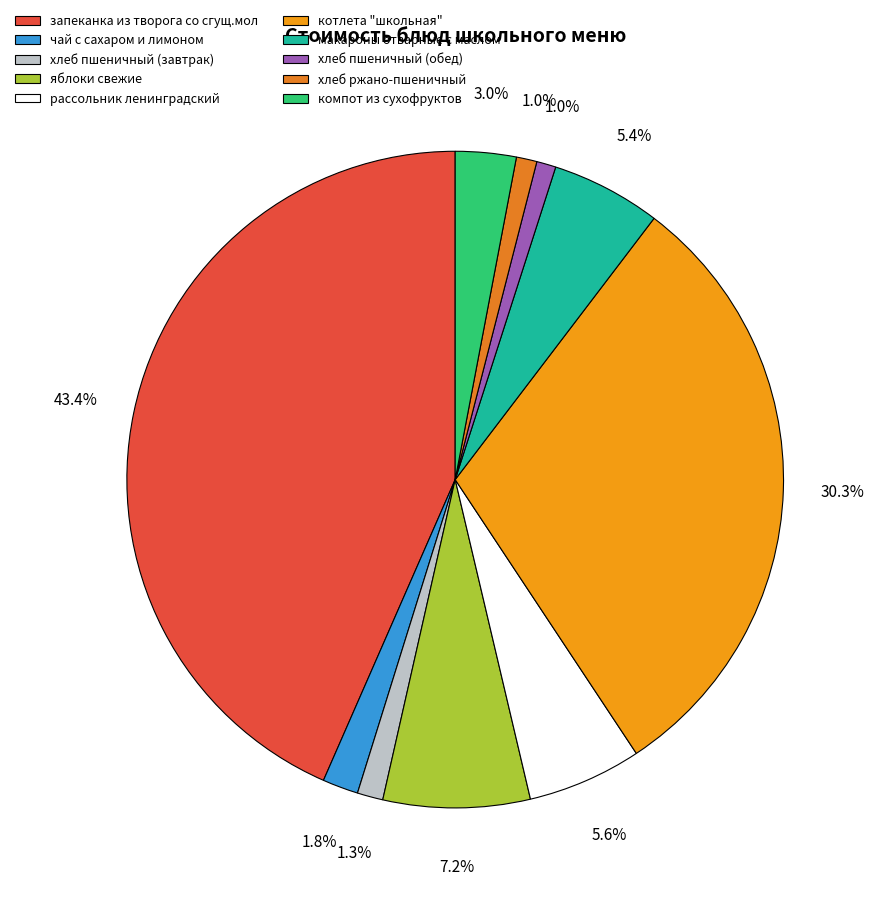

How many segments does this pie chart have?

10